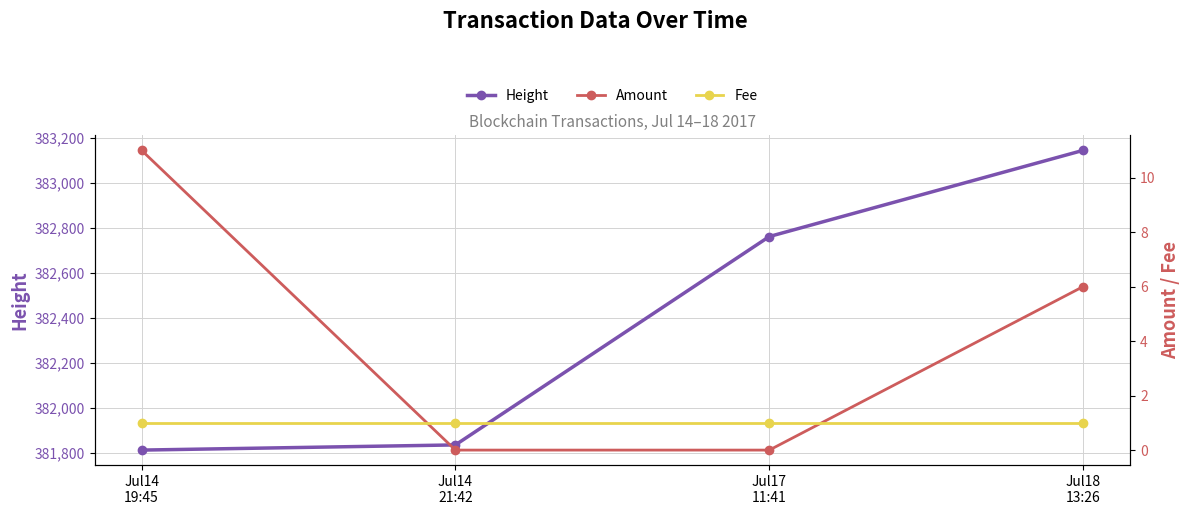

Where does the Height series first go above 382761?

Jul18
13:26